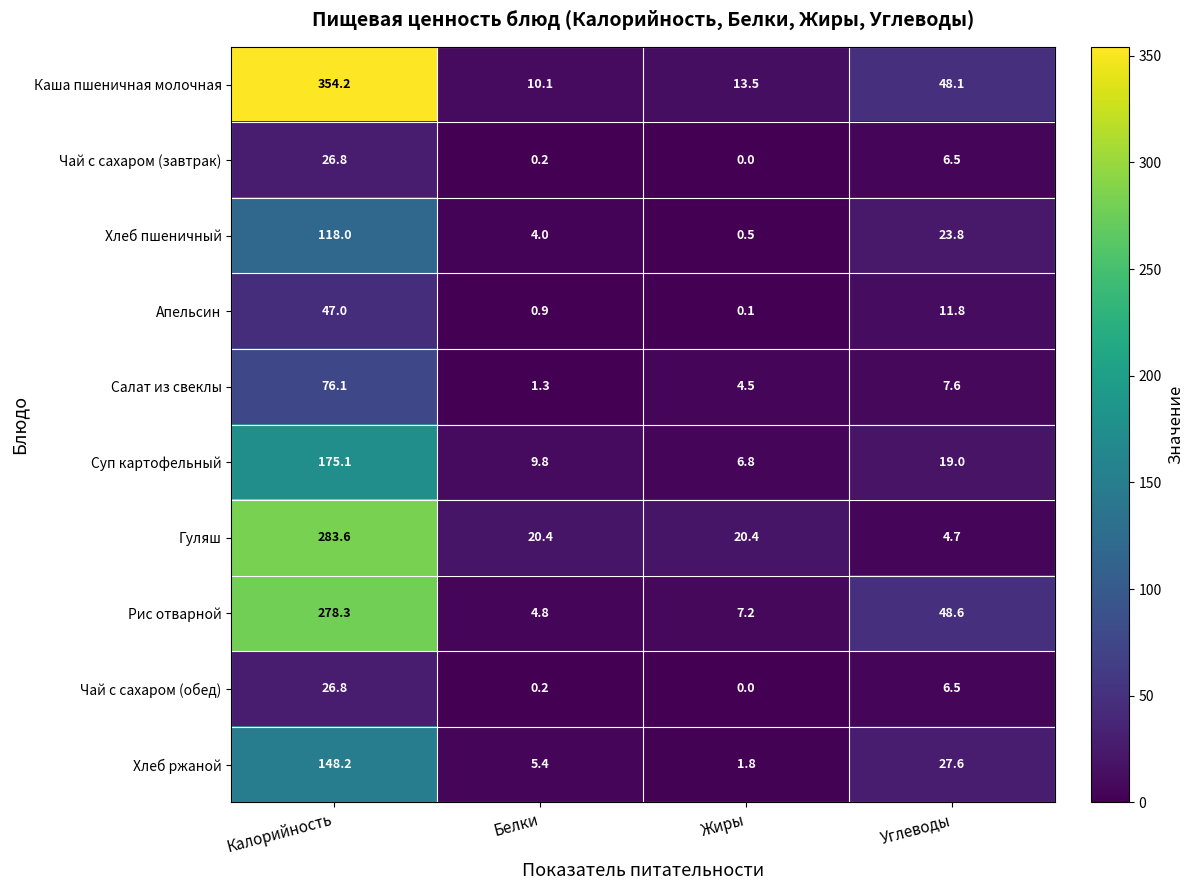

How many data points in Рис отварной are less than 48?

2